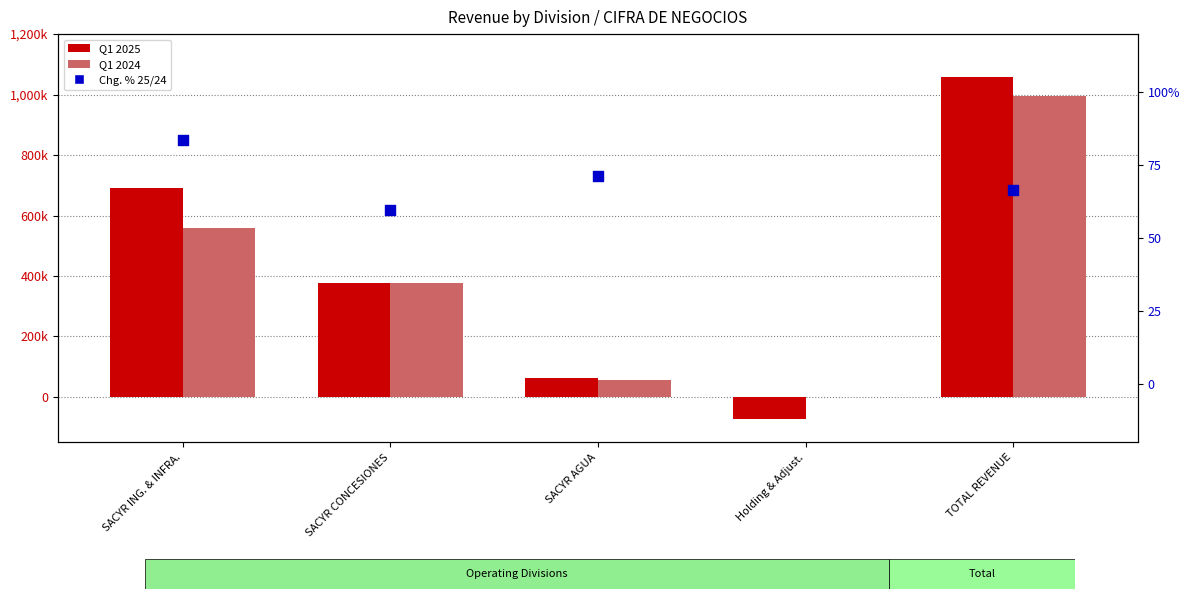

What is the total value across all series at SACYR AGUA?

120260.4